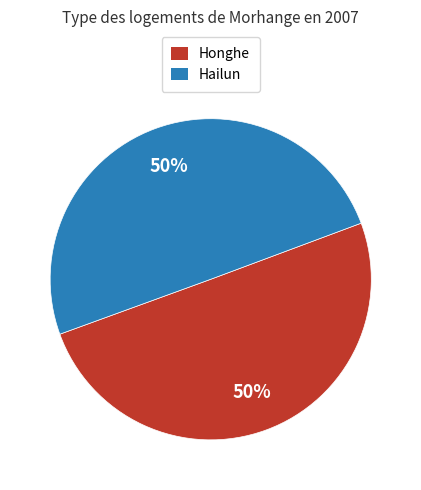

What is the ratio of the value at Honghe to the value at Hailun?

1.0